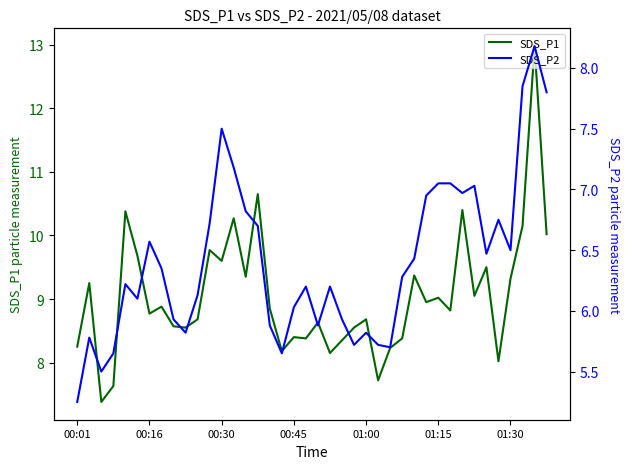

What position from the left is 01:30?

37